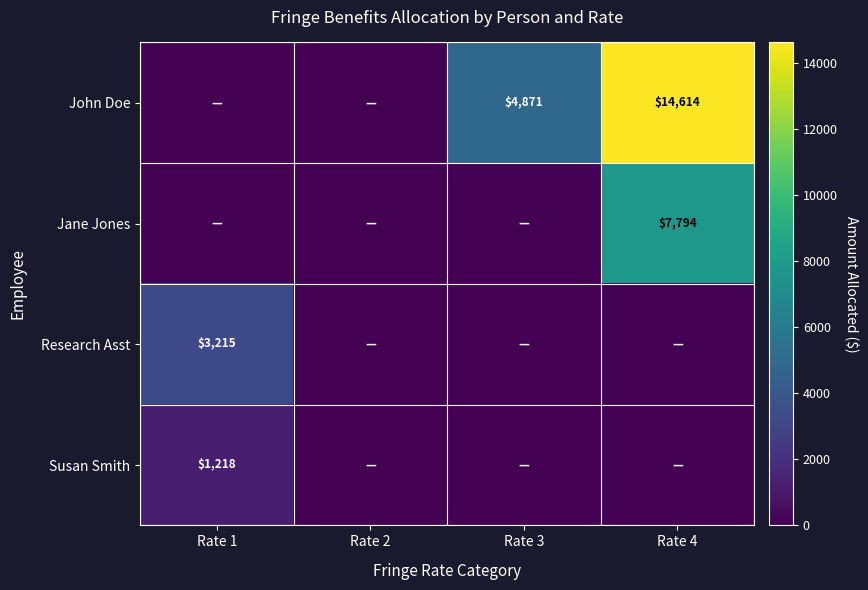

True or false: John Doe has a value of 14614 at Rate 4.

True